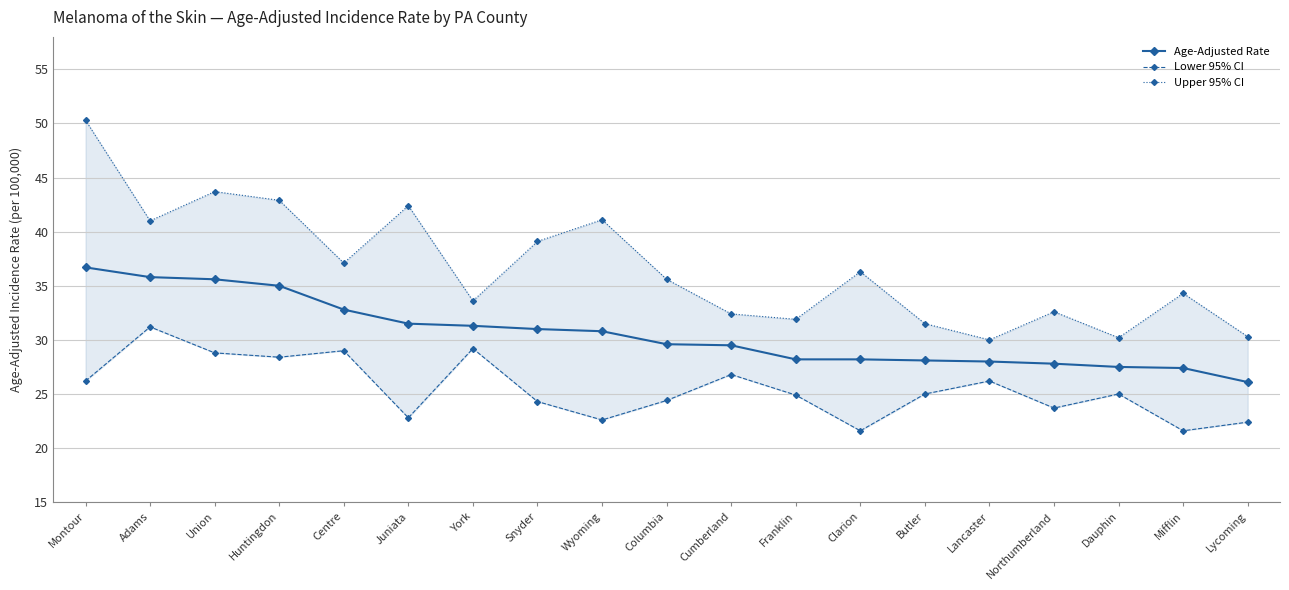

Where is the first local minimum for Upper 95% CI?

Adams